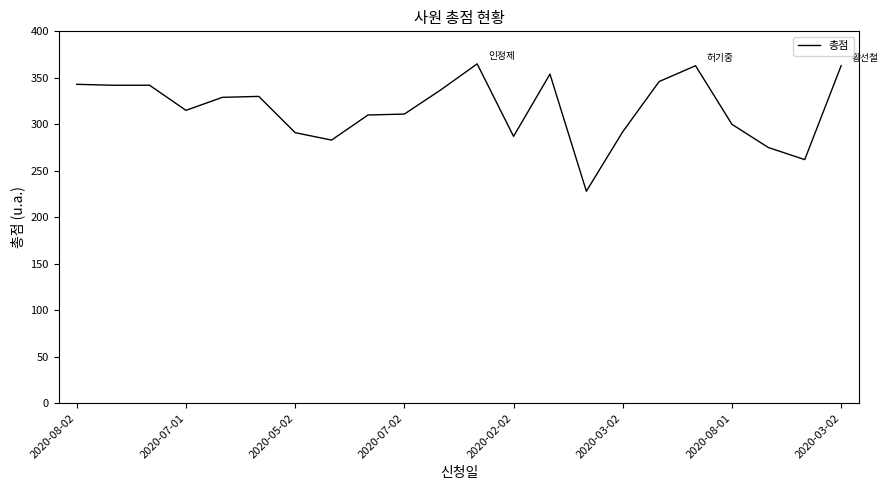

What is the minimum value shown in the chart?

228